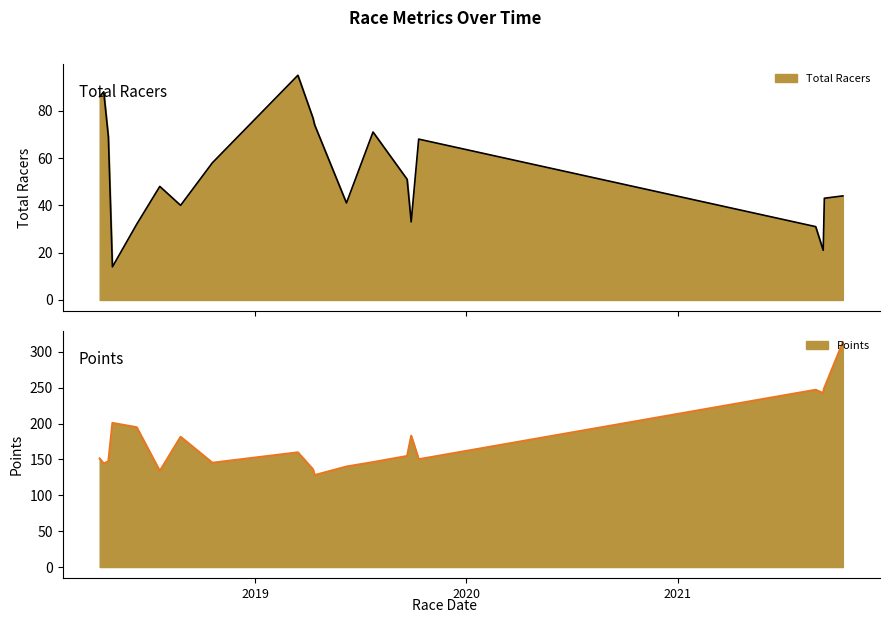

Reading left to right, what are all the values shown in this chart?

Total Racers: 2018-04-07=86.0	2018-04-14=88.0	2018-04-22=69.0	2018-04-29=14.0	2018-06-10=32.0	2018-07-20=48.0	2018-08-25=40.0	2018-10-19=58.0	2019-03-16=95.0	2019-04-11=77.0	2019-04-14=74.0	2019-06-08=41.0	2019-07-24=71.0	2019-09-21=51.0	2019-09-28=33.0	2019-10-11=68.0	2021-08-28=31.0	2021-09-10=21.0	2021-09-11=32.0	2021-09-12=43.0	2021-10-14=44.0
Points: 2018-04-07=151.3	2018-04-14=144.2	2018-04-22=147.4	2018-04-29=200.9	2018-06-10=194.9	2018-07-20=133.9	2018-08-25=181.6	2018-10-19=145.4	2019-03-16=159.9	2019-04-11=136.3	2019-04-14=128.2	2019-06-08=140.1	2019-07-24=146.3	2019-09-21=154.8	2019-09-28=183.0	2019-10-11=150.3	2021-08-28=247.1	2021-09-10=242.5	2021-09-11=247.7	2021-09-12=250.0	2021-10-14=313.3